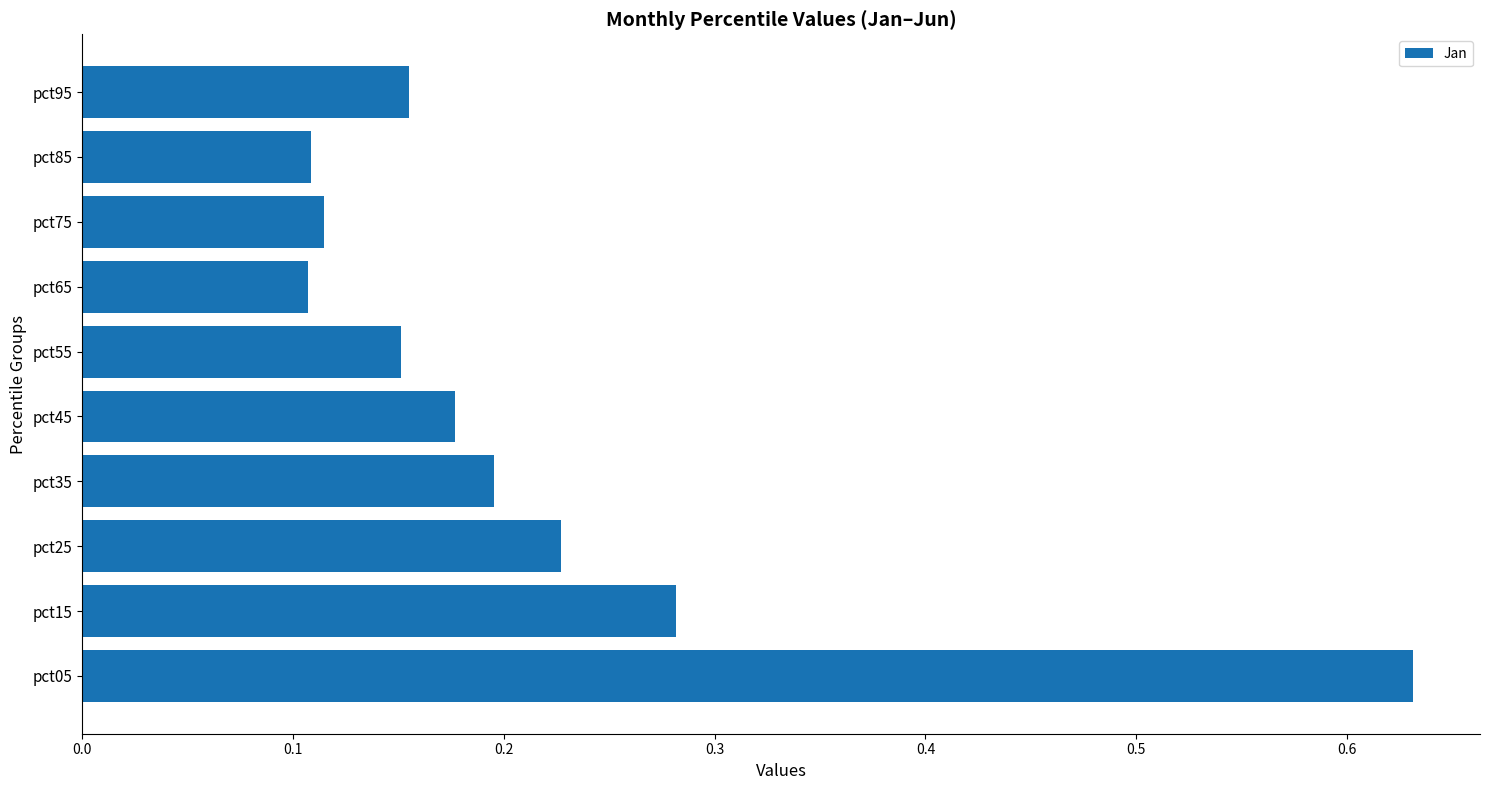

Count the number of categories in the chart.

10